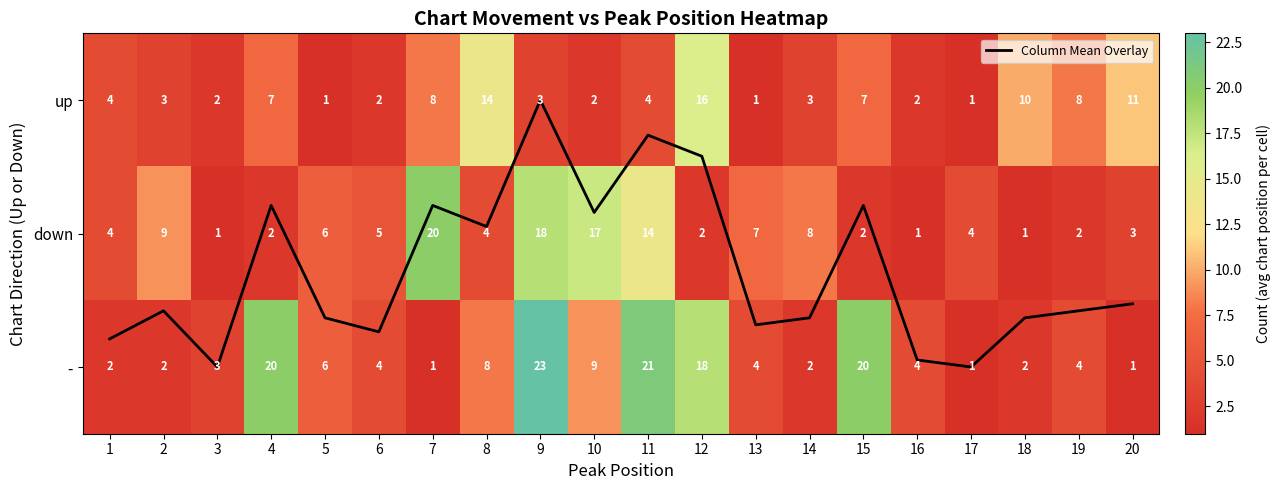

What is the greatest value displayed?

23.0